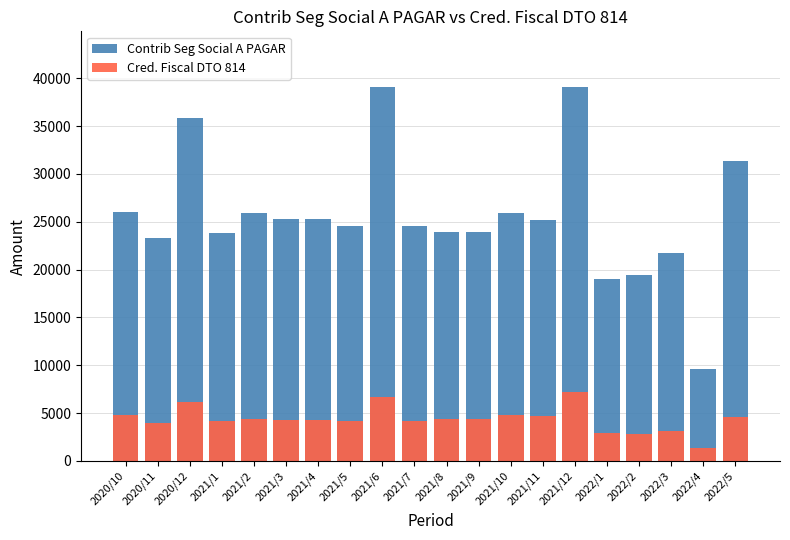

Between 2021/2 and 2021/3, which is larger?

2021/2